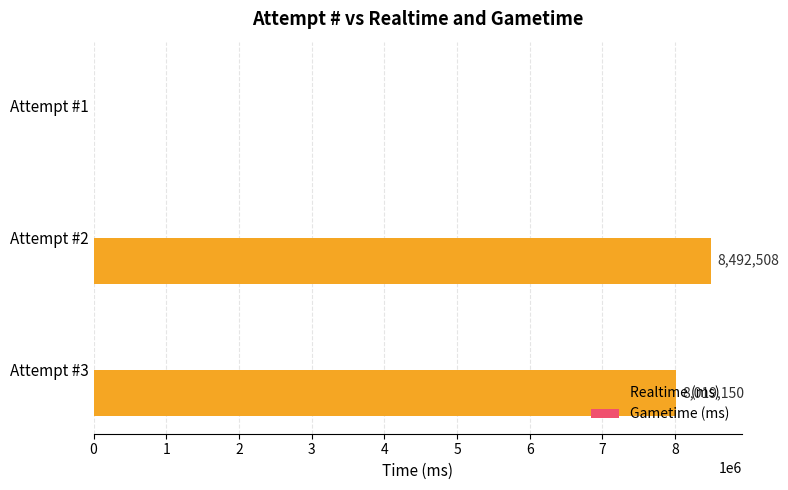

What is the maximum value shown in the chart?

8492508